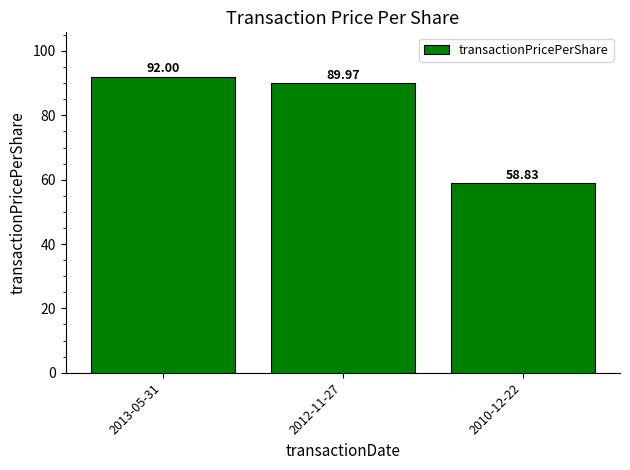

At which label does the data first exceed 89?

2013-05-31